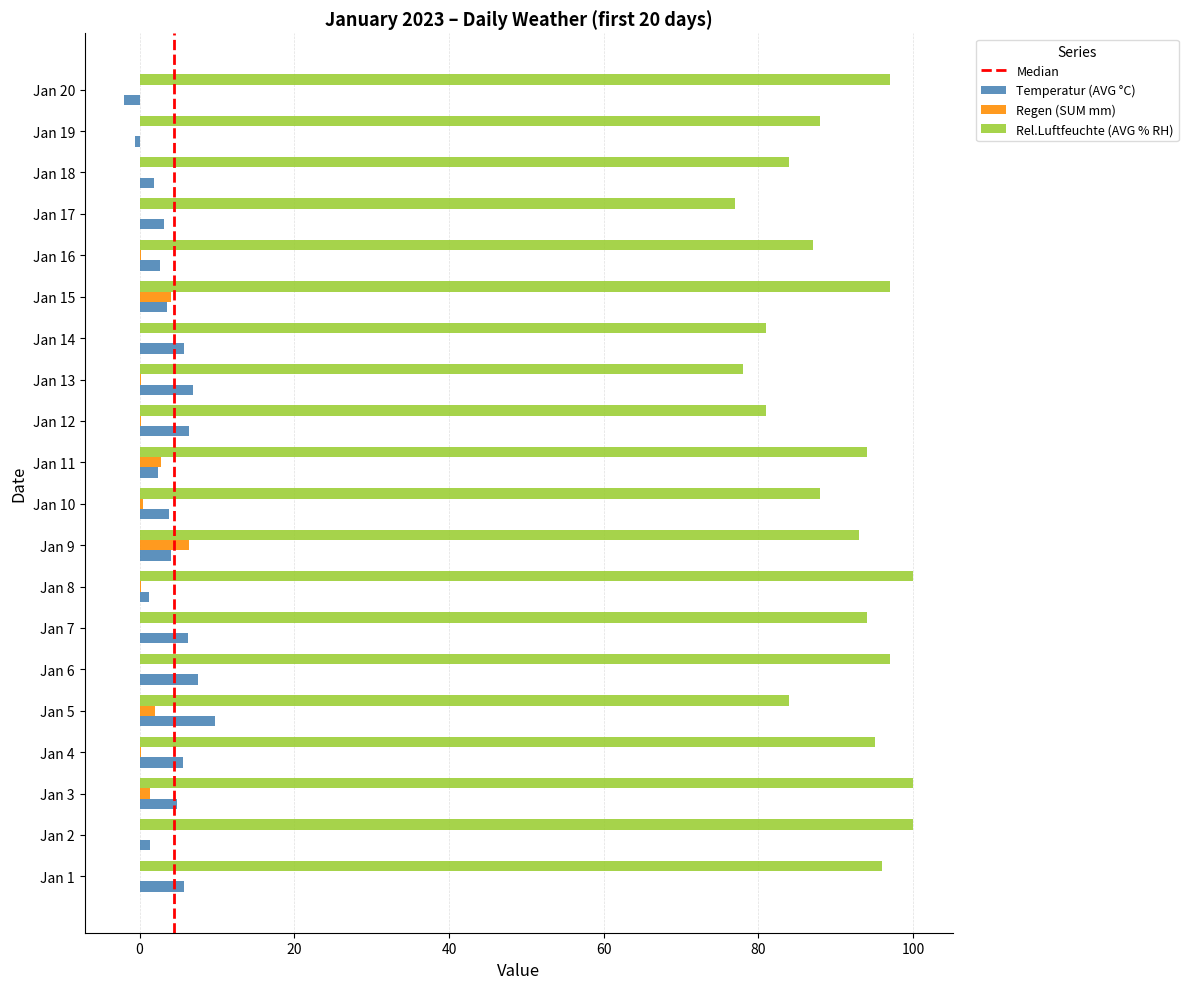

Which series has the largest range (max minus min)?

Rel.Luftfeuchte (AVG % RH)